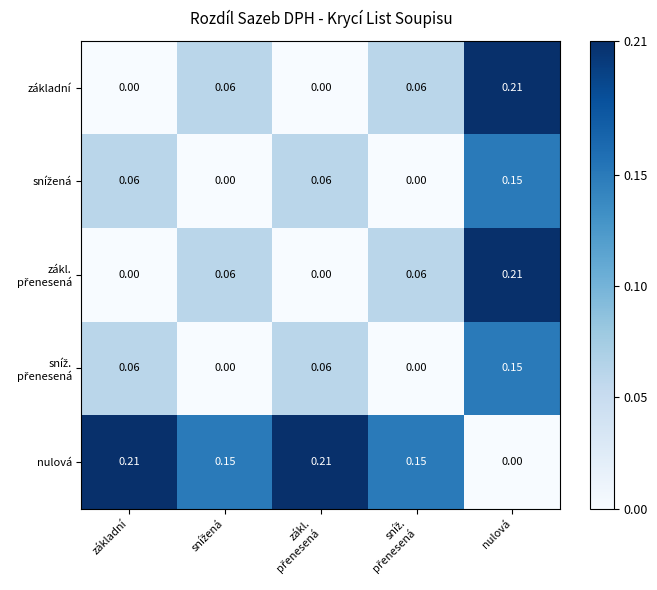

Where is nulová nearest to the value 0?

nulová